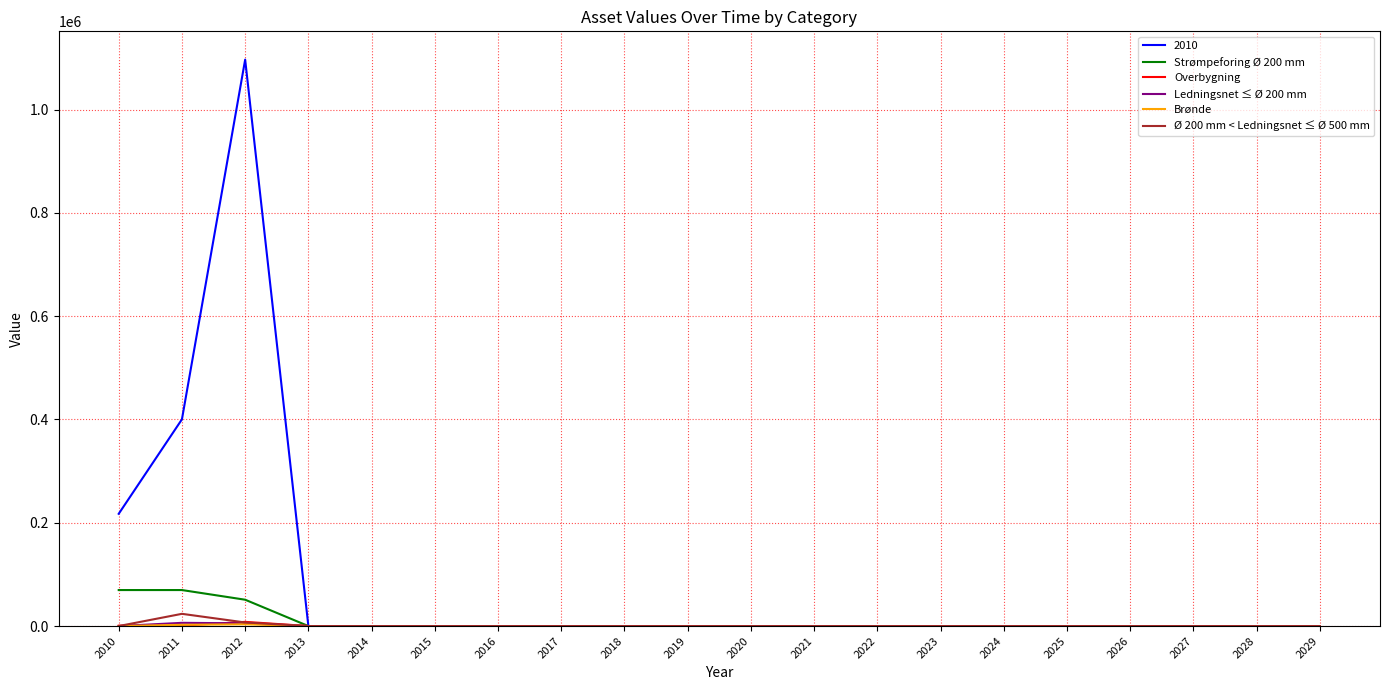

At which category is the sum across all series the highest?

2012